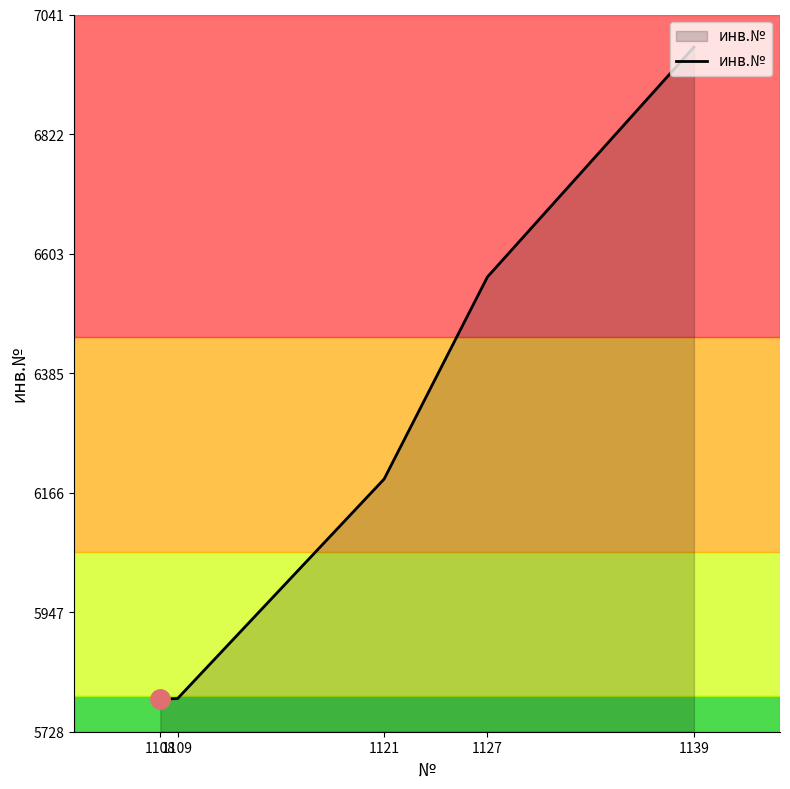

How many lines are shown in the chart?

1